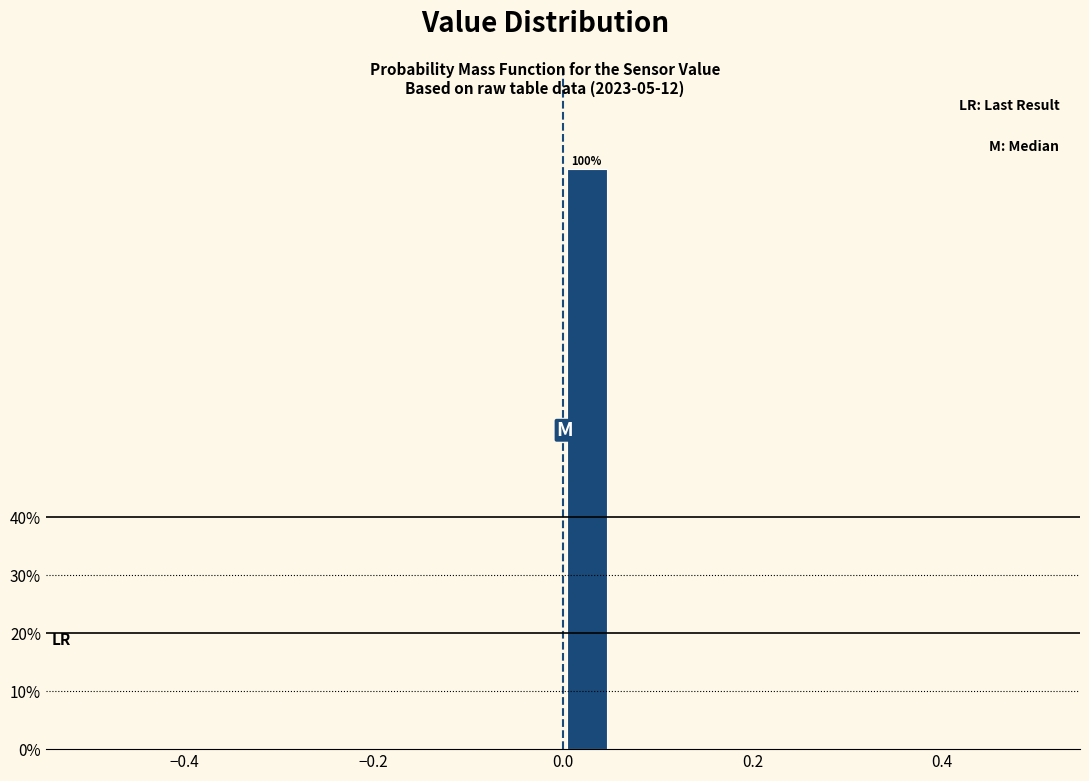

Around what value on the x-axis is the tallest bar? Give the approximate position of its centre, as read against the axis.

0.02